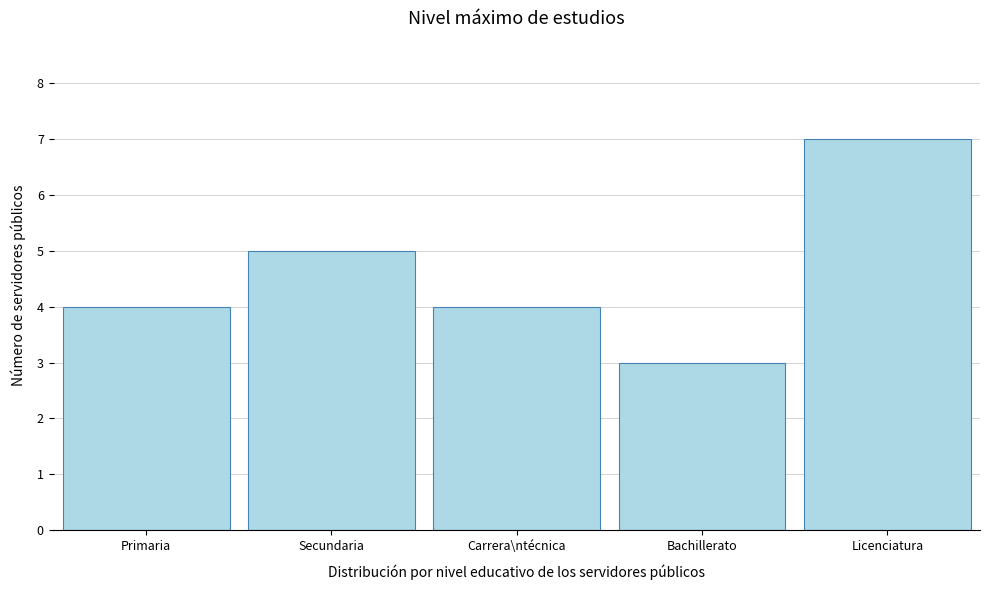

Reading left to right, list all the values displayed in this chart.

Primaria=4	Secundaria=5	Carrera\ntécnica=4	Bachillerato=3	Licenciatura=7